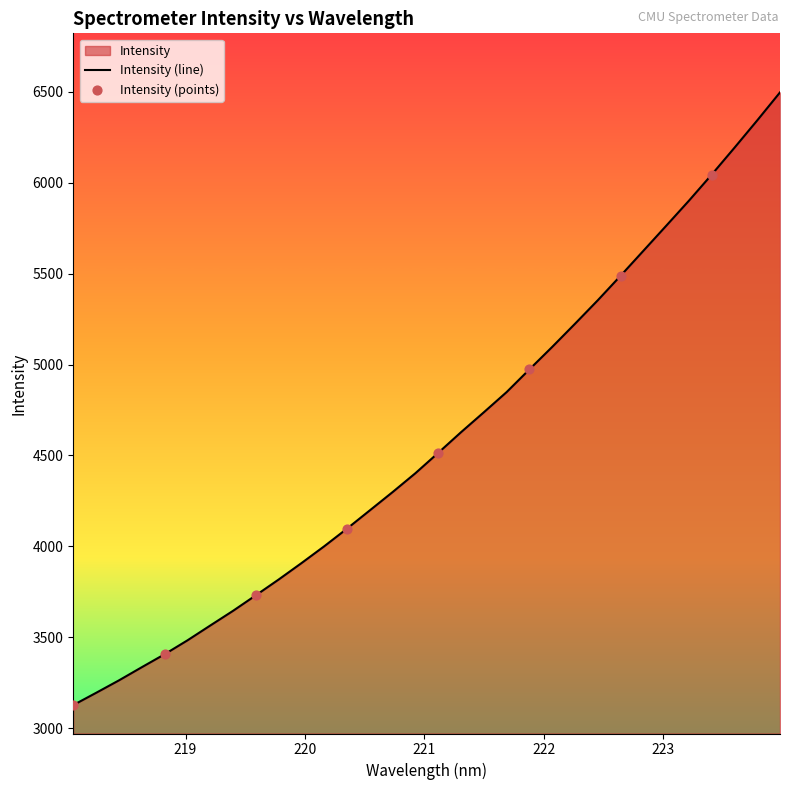

Which has a higher value, 222.0721 or 222.8355?

222.8355